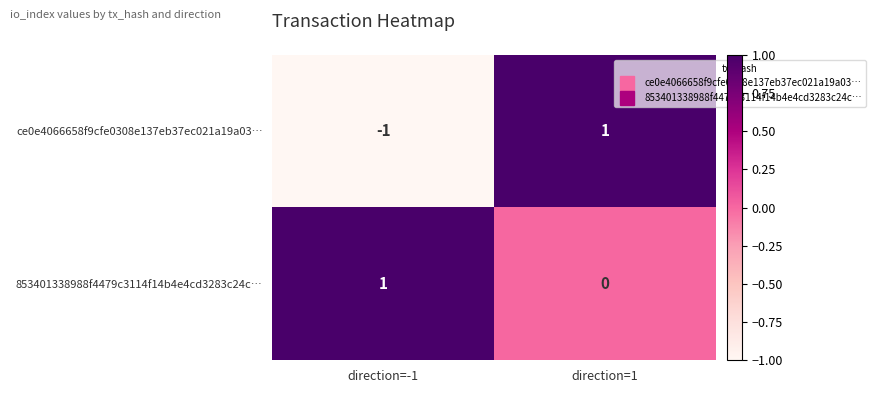

How many distinct data groups are displayed?

2